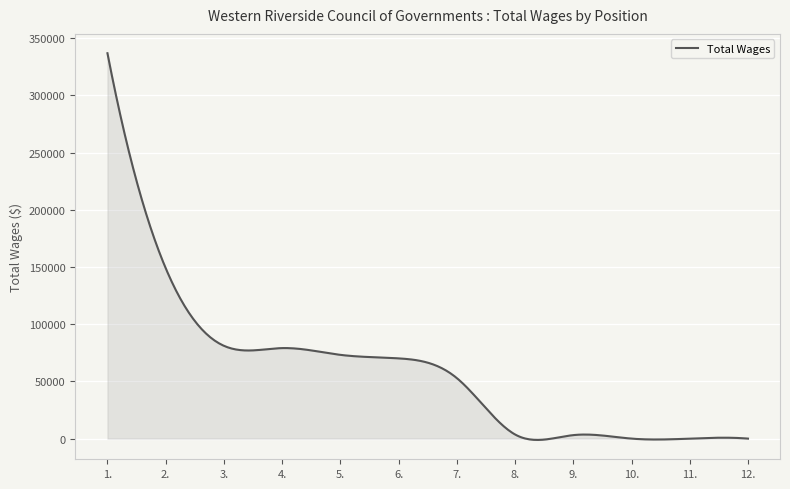

How many categories are shown in the chart?

300